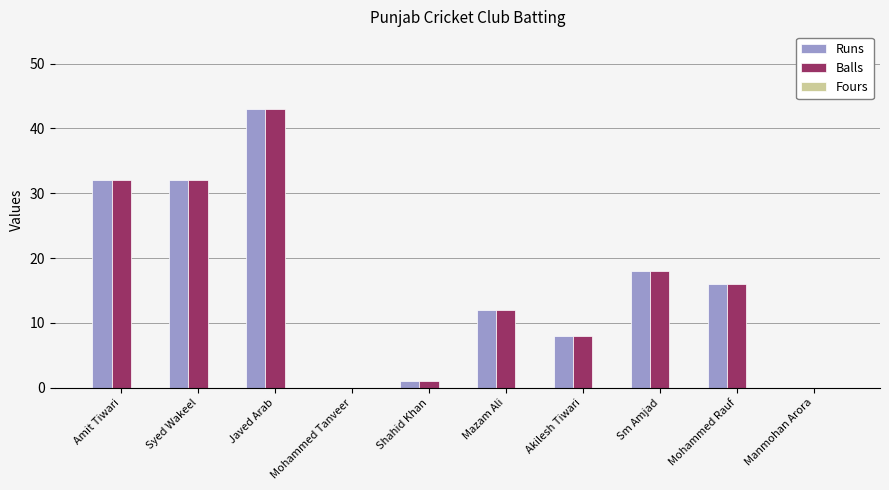

What is the sum of all Runs values?

162